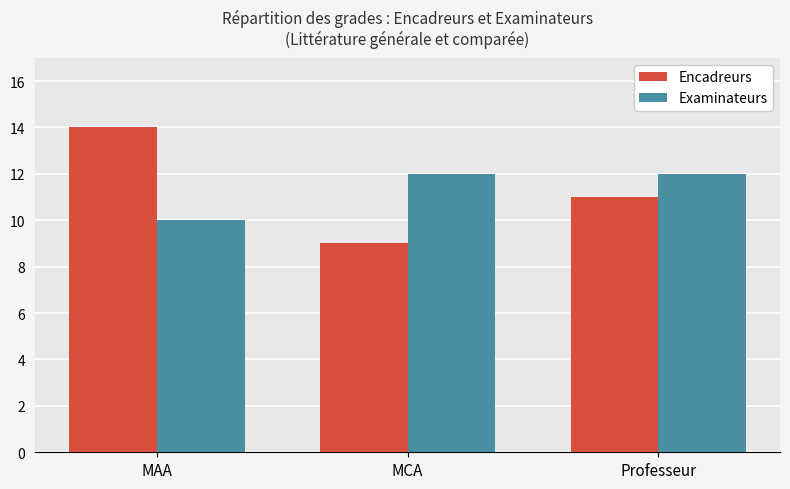

The Encadreurs series shows 7 at Professeur. True or false?

False